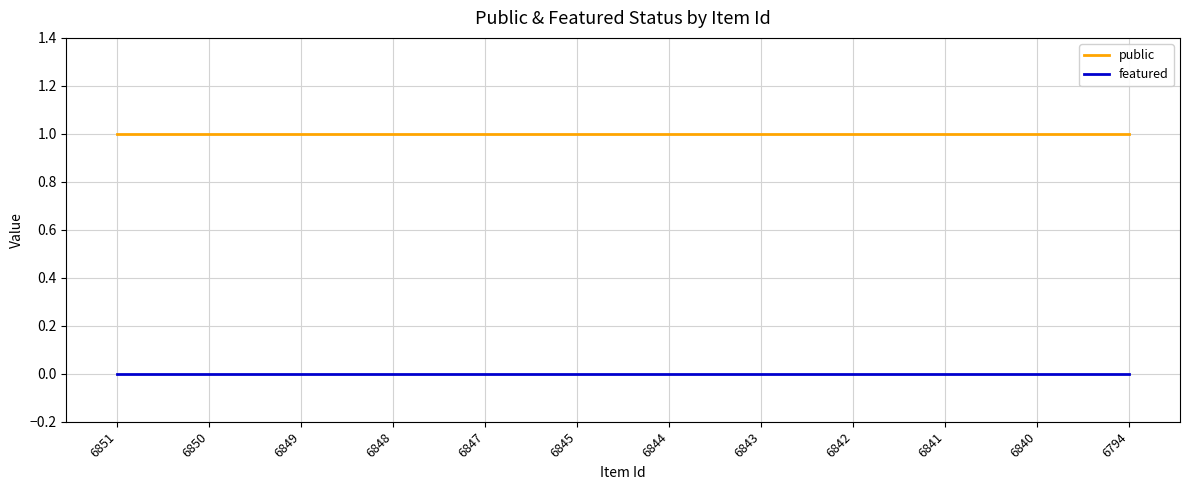

List the series in order of their overall mean, highest first.

public, featured